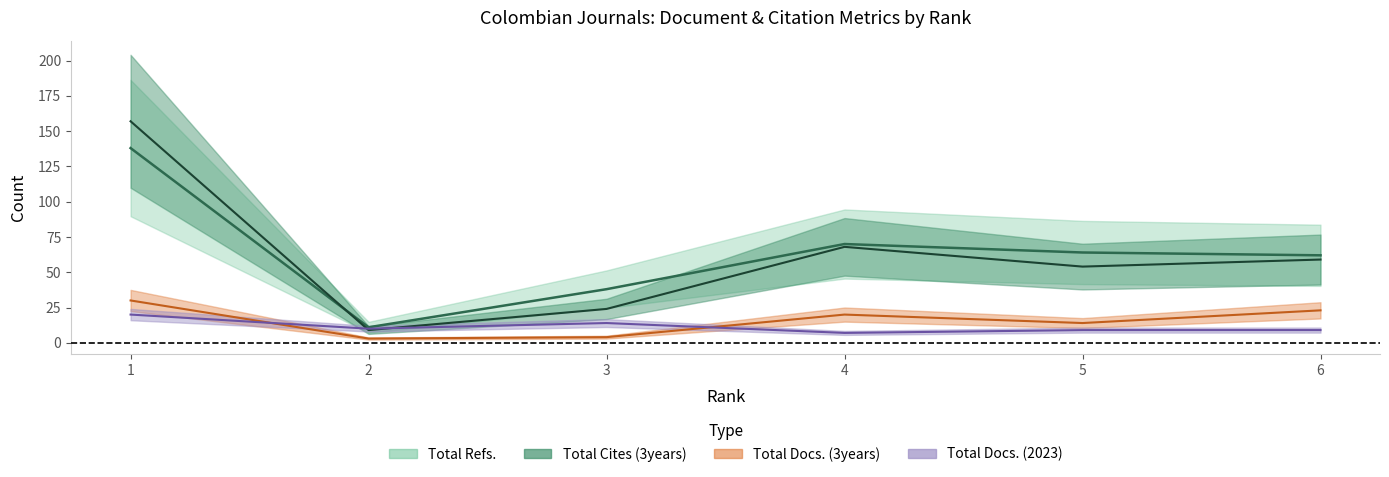

True or false: Total Refs. has a value of 18 at 2.

False